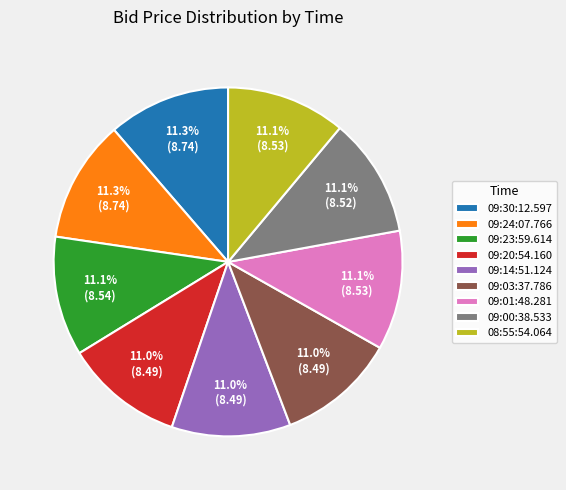

Approximately how many times larger is the value at 09:23:59.614 compared to 09:20:54.160?

1.0